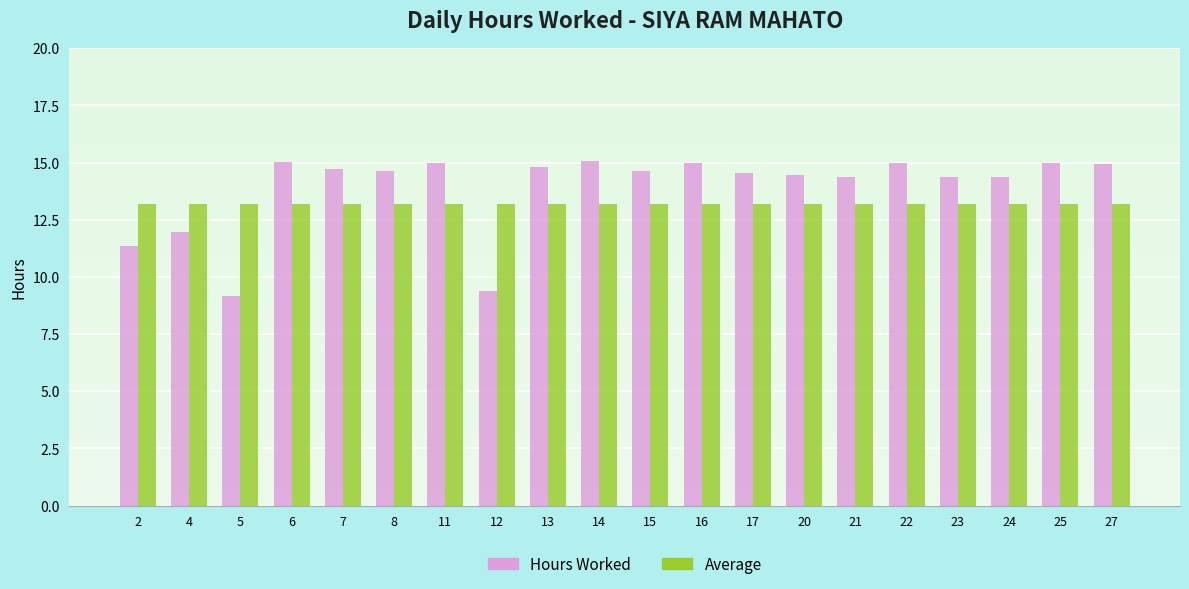

What value does the Average series have at 15?

13.2